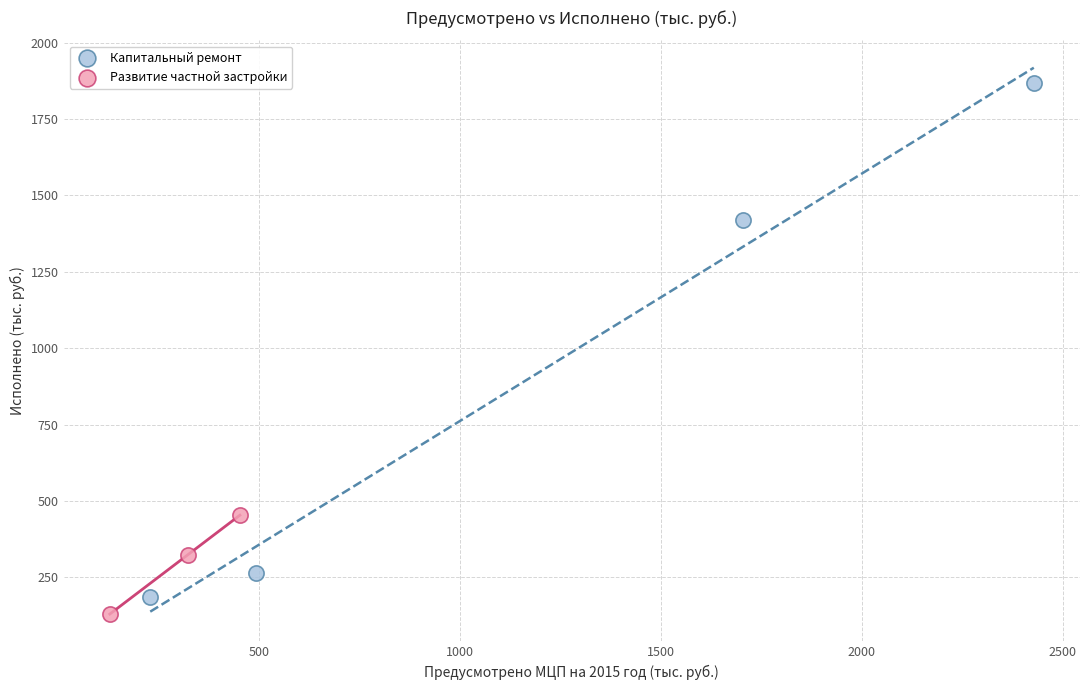

Which series has the widest spread of Y values?

Капитальный ремонт